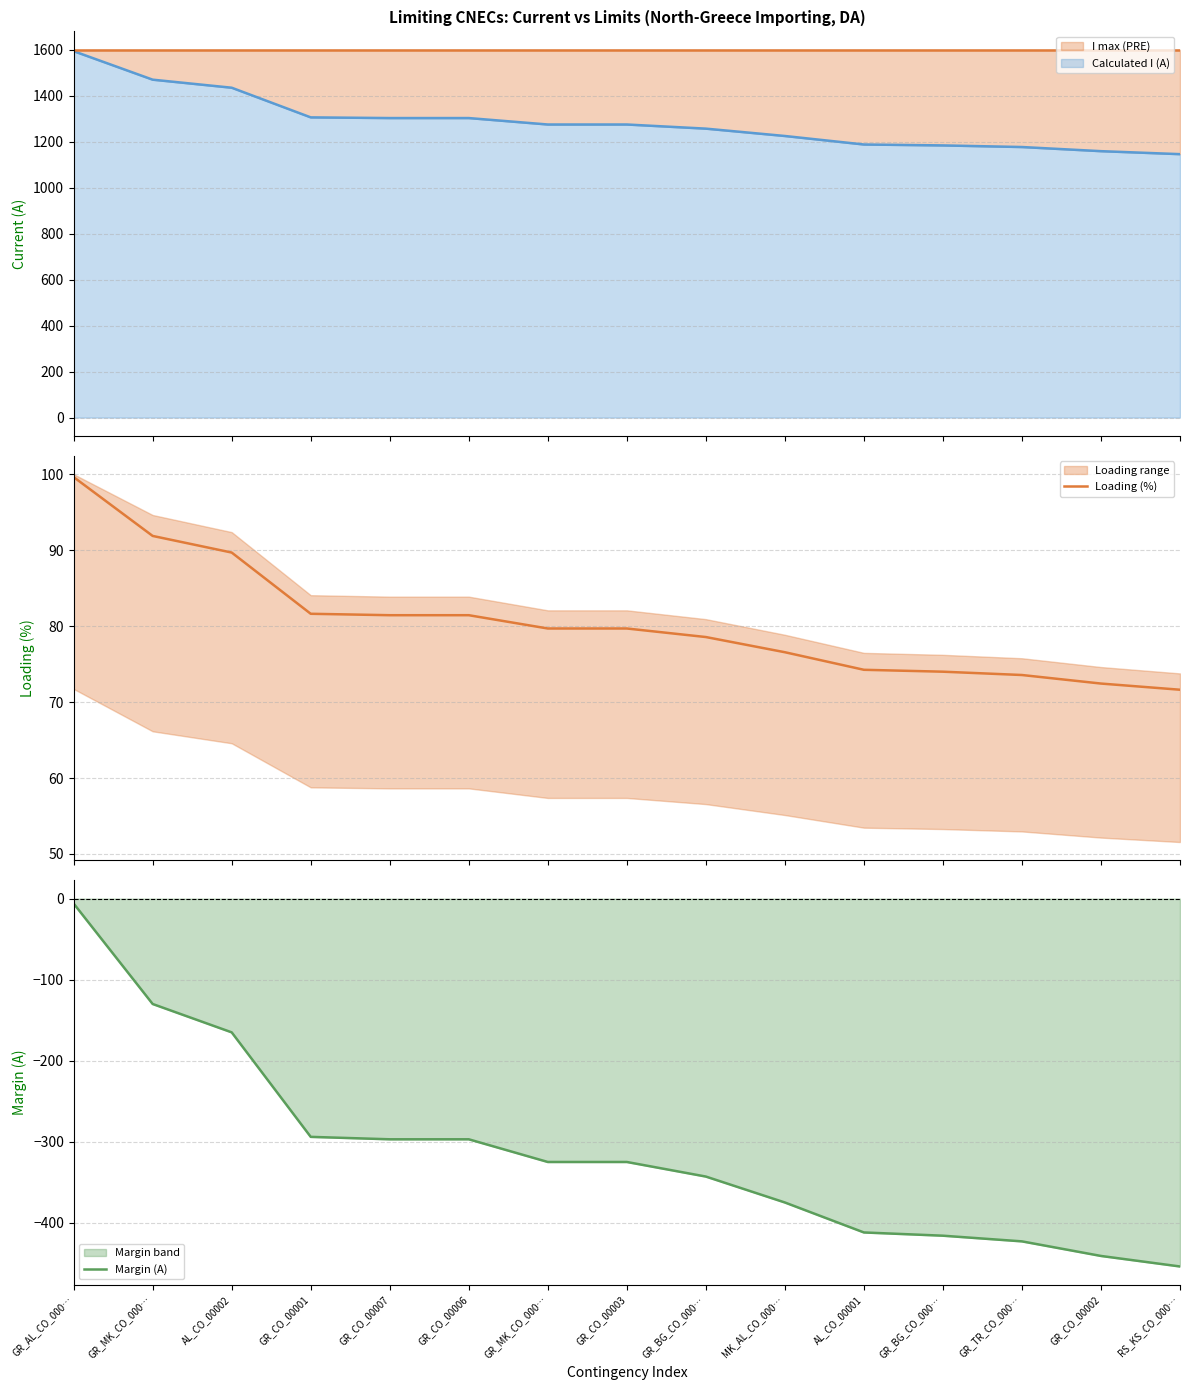

True or false: Loading (%) has more than 2 points higher than both neighbors.

False